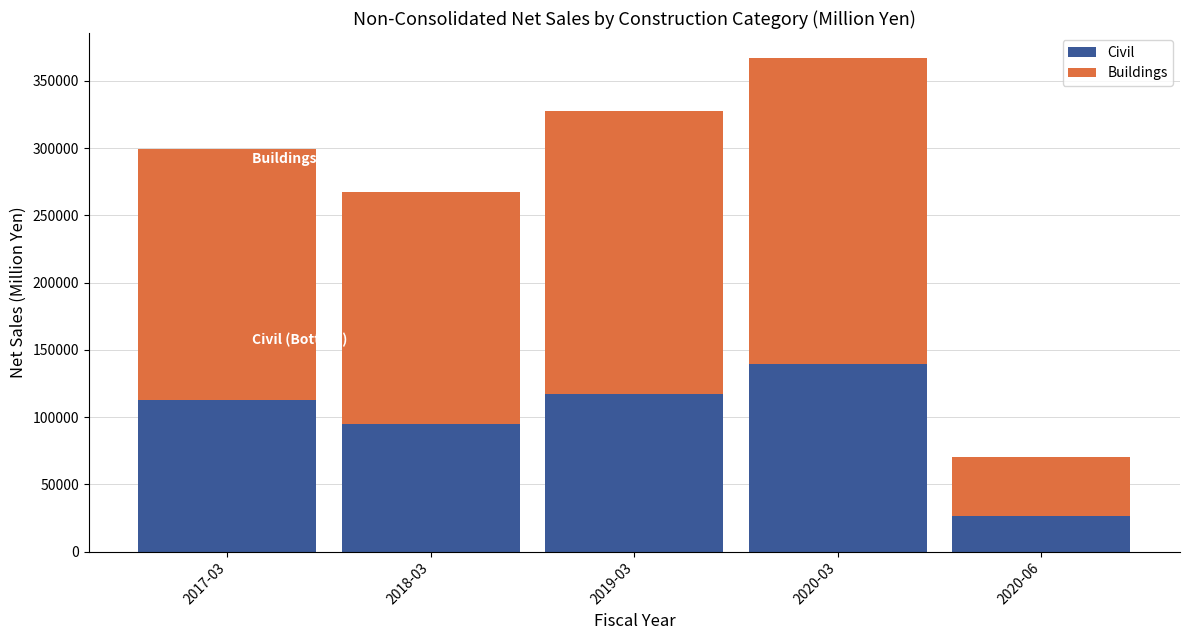

At which category is the sum across all series the highest?

2020-03